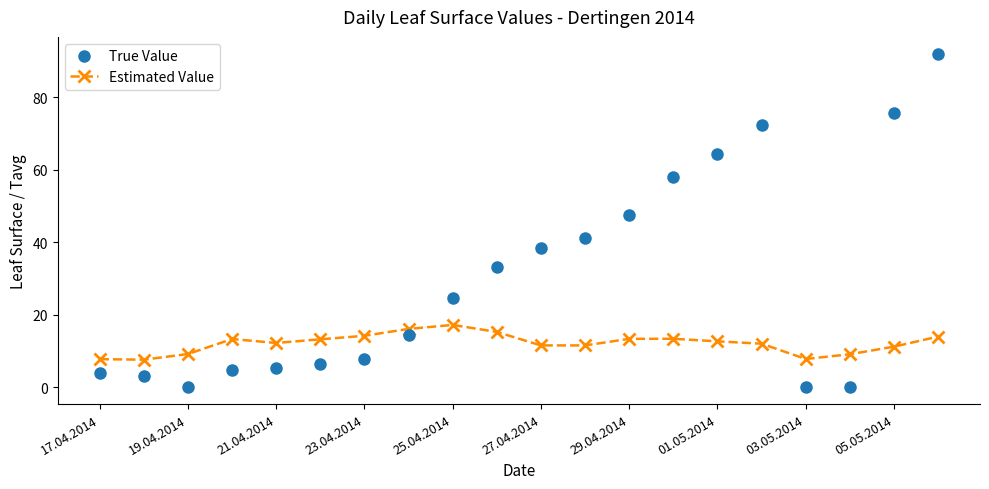

True or false: Estimated Value has more than 0 interior local peaks.

True